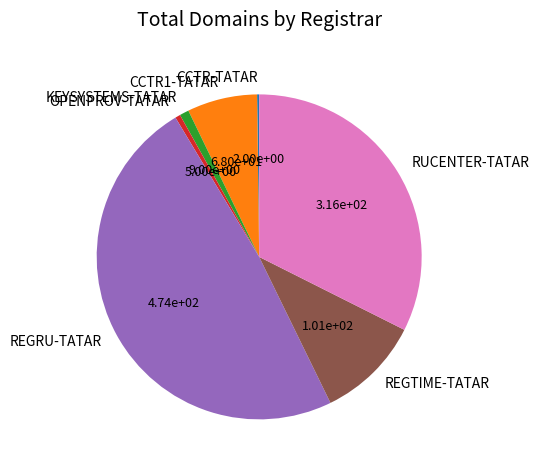

Do RUCENTER-TATAR and CCTR1-TATAR together represent more than half of the pie?

No